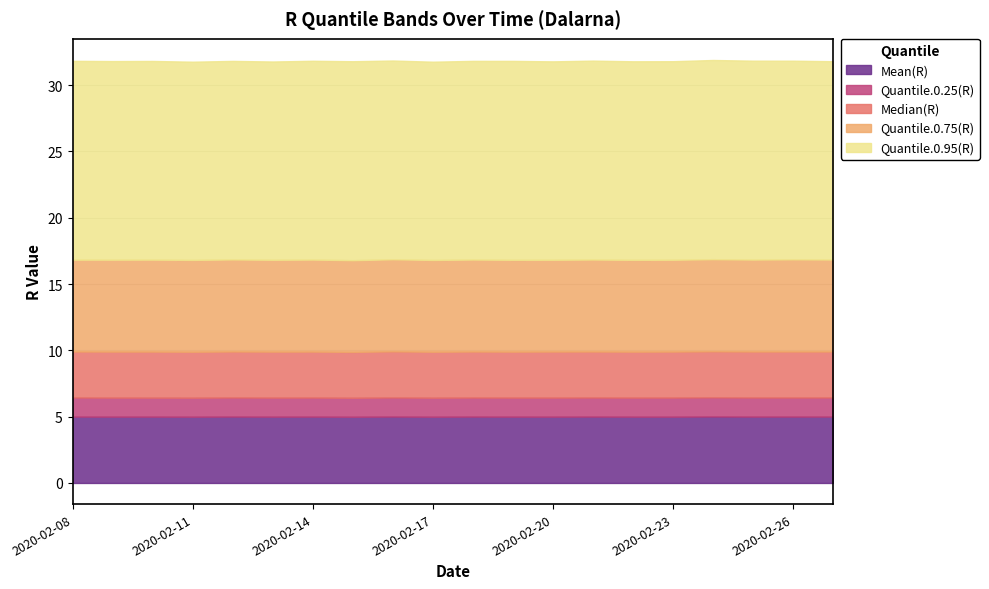

Reading left to right, list all the values displayed in this chart.

Mean(R): 5.0	5.0	5.0	5.0	5.0	5.0	5.0	5.0	5.0	5.0	5.0	5.0	5.0	5.0	5.0	5.0	5.0	5.0	5.0	5.0
Quantile.0.25(R): 1.4	1.4	1.4	1.4	1.4	1.4	1.4	1.4	1.4	1.4	1.4	1.4	1.4	1.4	1.4	1.4	1.4	1.4	1.4	1.4
Median(R): 3.5	3.5	3.5	3.5	3.5	3.5	3.5	3.5	3.5	3.5	3.5	3.5	3.5	3.5	3.5	3.5	3.5	3.5	3.5	3.5
Quantile.0.75(R): 6.9	6.9	6.9	6.9	6.9	6.9	6.9	6.9	6.9	6.9	6.9	6.9	6.9	6.9	6.9	6.9	6.9	6.9	7.0	6.9
Quantile.0.95(R): 15.0	15.0	15.0	14.9	15.0	15.0	15.0	15.0	15.0	14.9	15.0	15.0	15.0	15.0	15.0	15.0	15.0	15.0	15.0	15.0